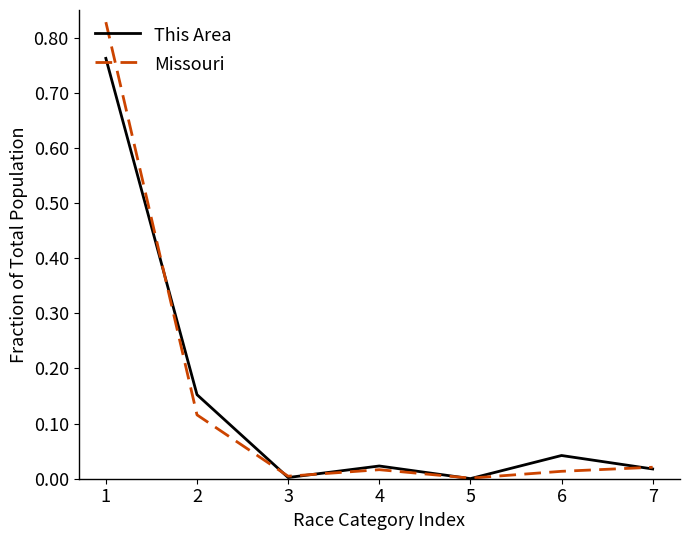

How many categories are shown in the chart?

7